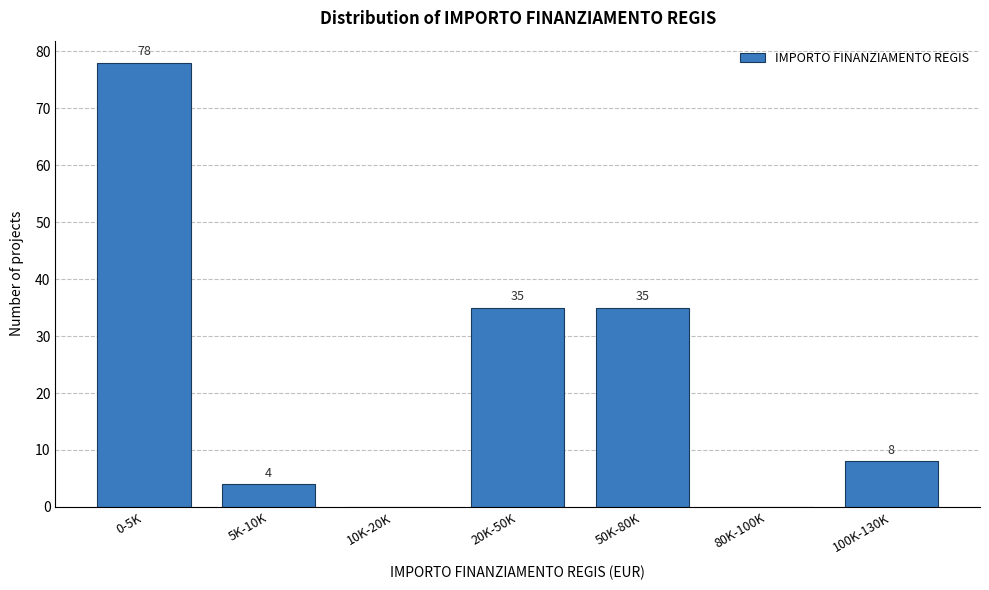

Reading right to left, list all the values displayed in this chart.

100K-130K=8	80K-100K=0	50K-80K=35	20K-50K=35	10K-20K=0	5K-10K=4	0-5K=78